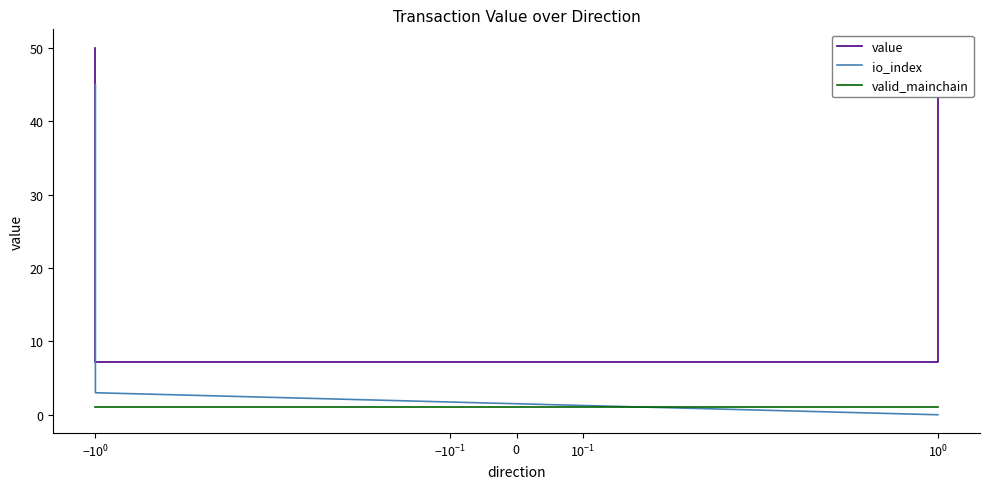

Which series has the largest total across all categories?

value